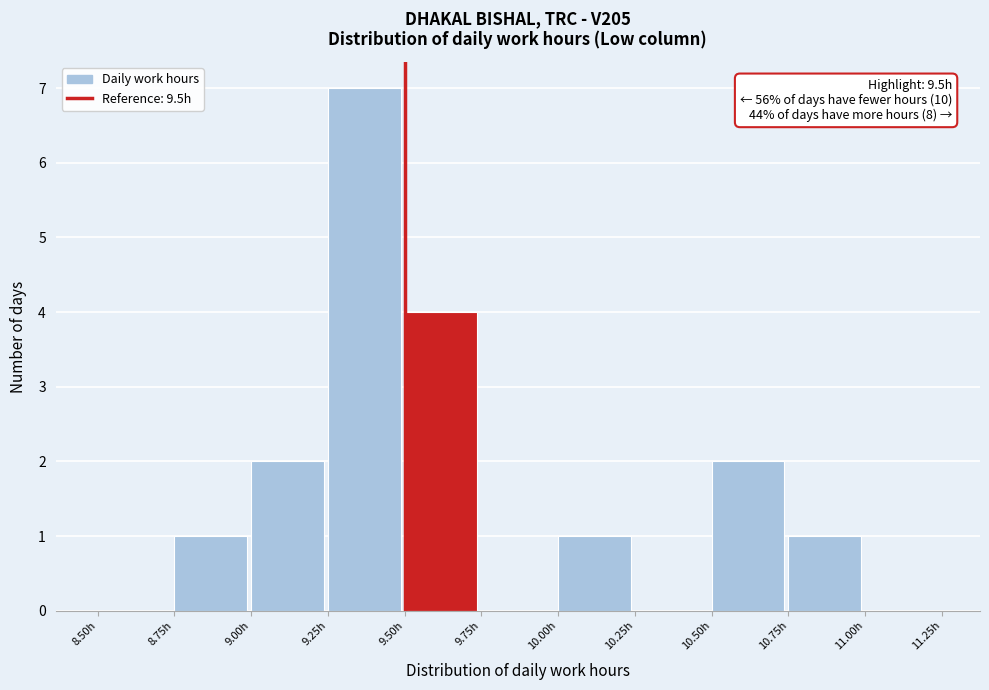

Over which range of the x-axis is the bar tallest?

9.25 to 9.50